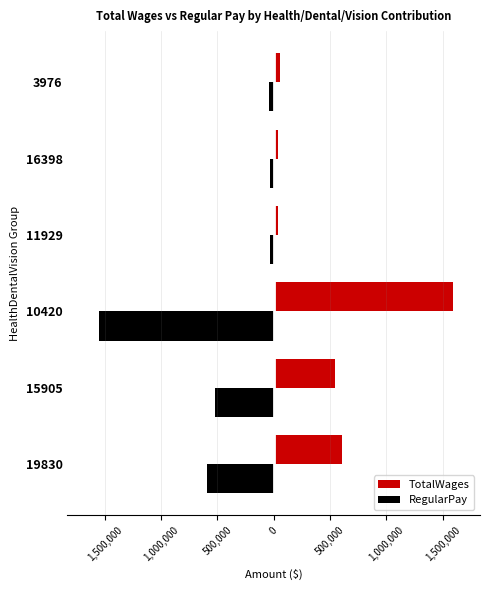

What are all the series names shown in the legend?

TotalWages, RegularPay